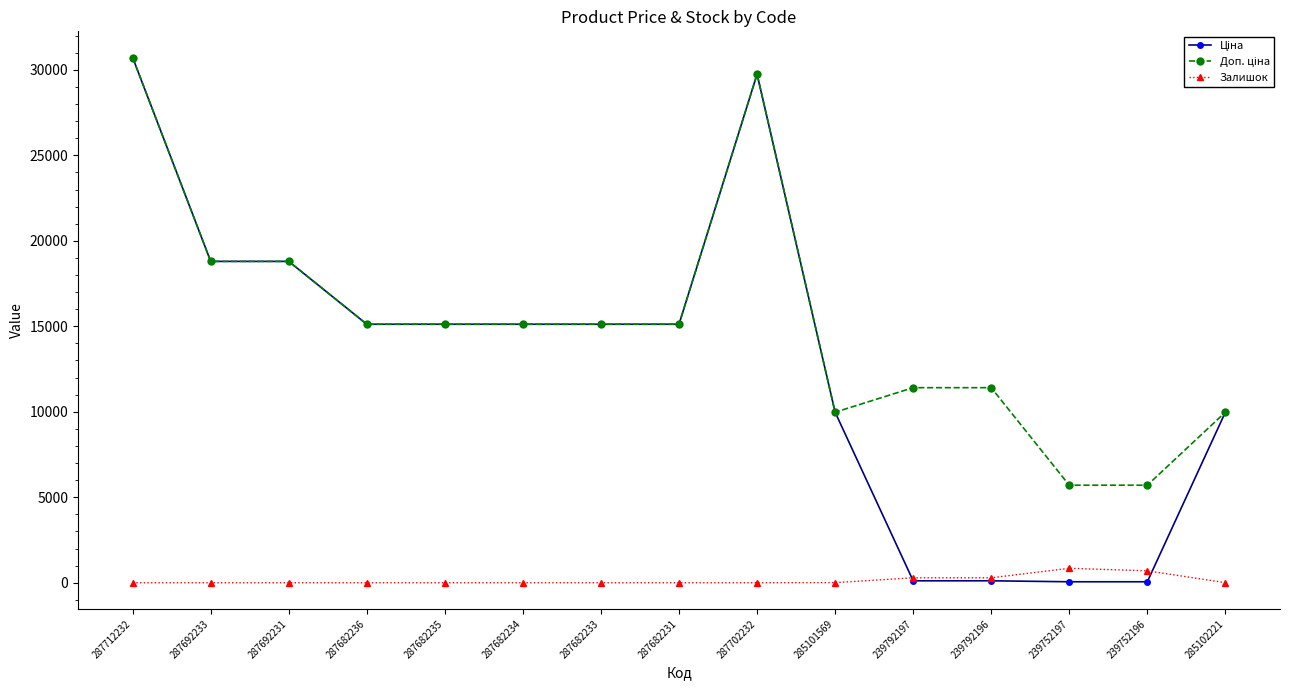

What is the maximum value shown in the chart?

30717.1